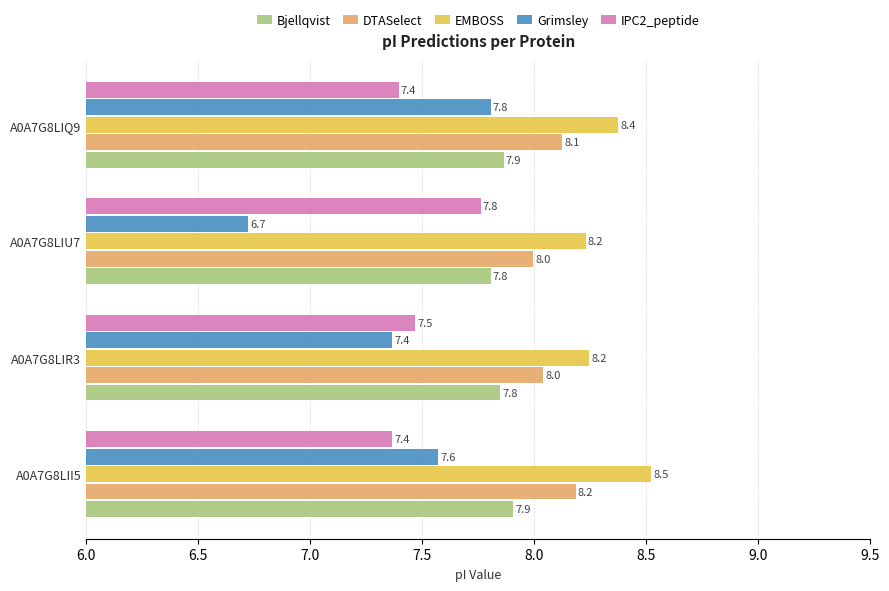

Which series has the largest range (max minus min)?

Grimsley